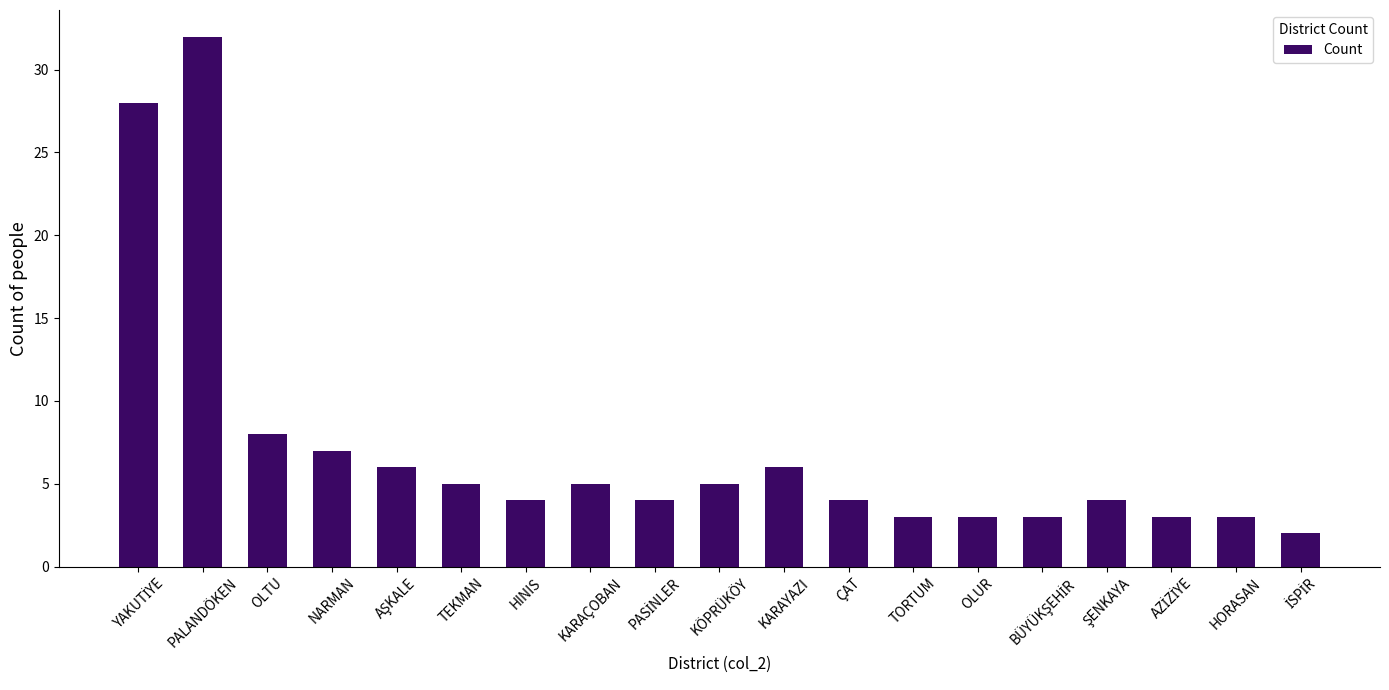

Which category has the highest value across all series?

PALANDÖKEN